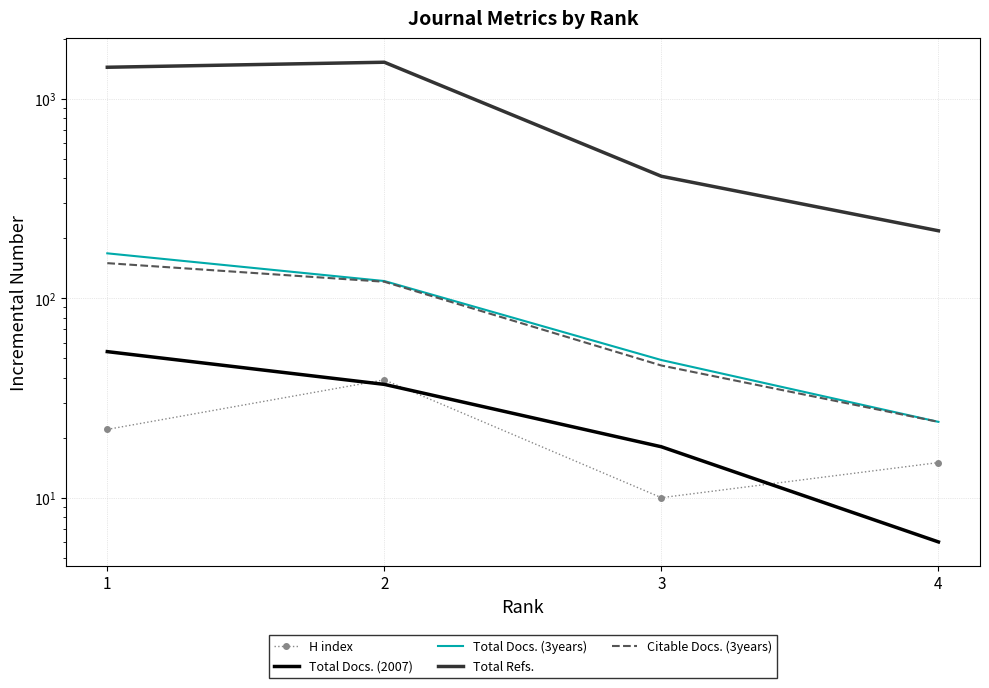

At which label does Citable Docs. (3years) reach its minimum?

4